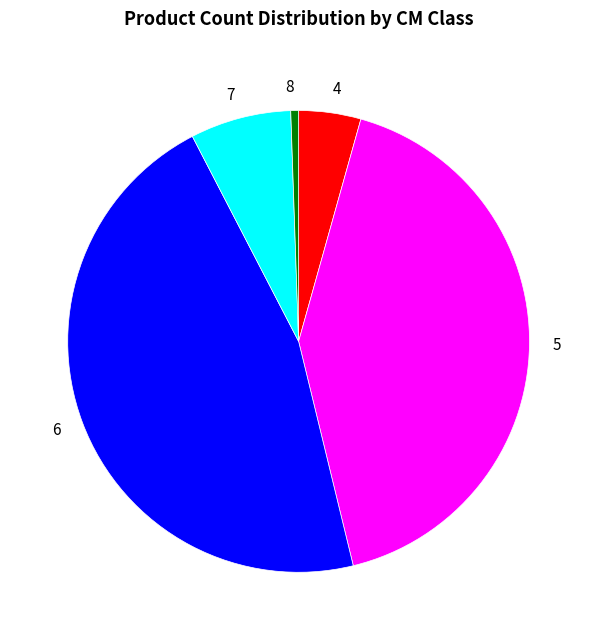

Which has a higher value, 5 or 4?

5